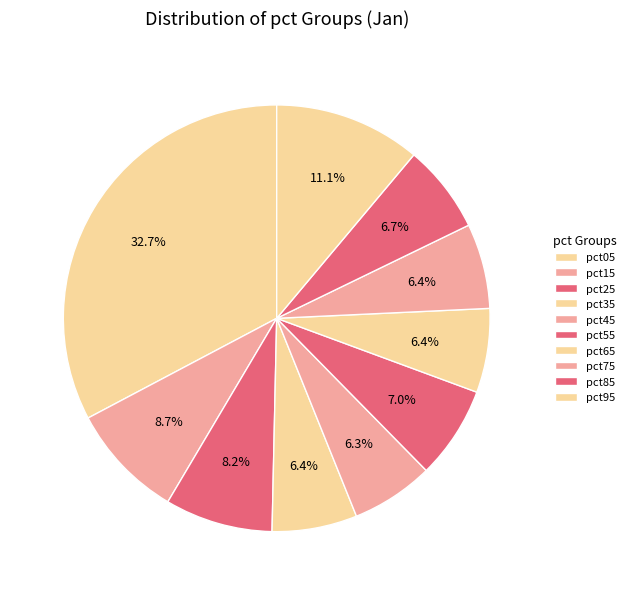

How many slices are in this pie chart?

10